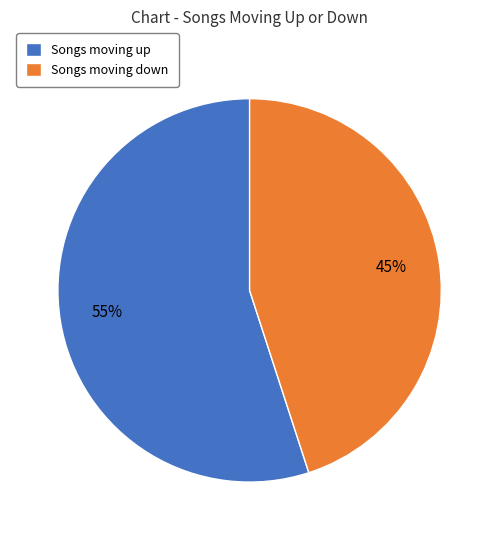

Approximately how many times larger is the value at Songs moving down compared to Songs moving up?

0.8